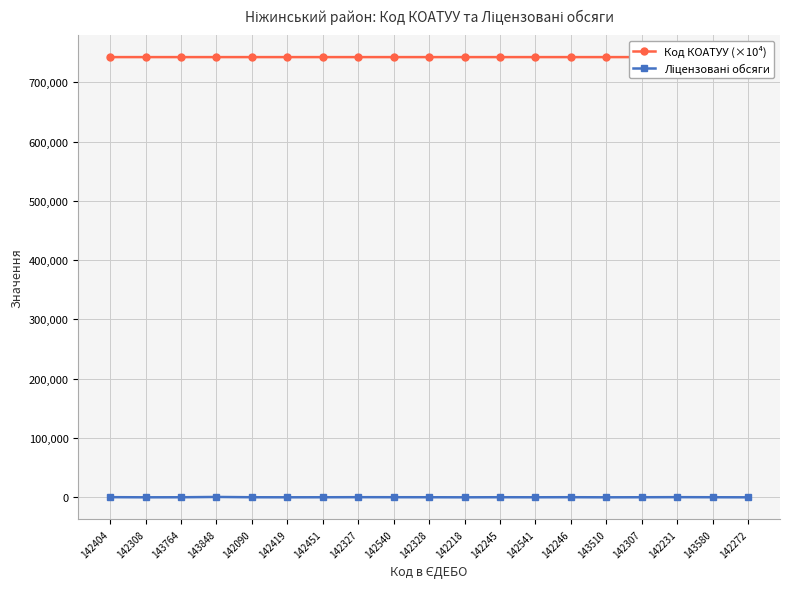

Which category has the highest value across all series?

142272